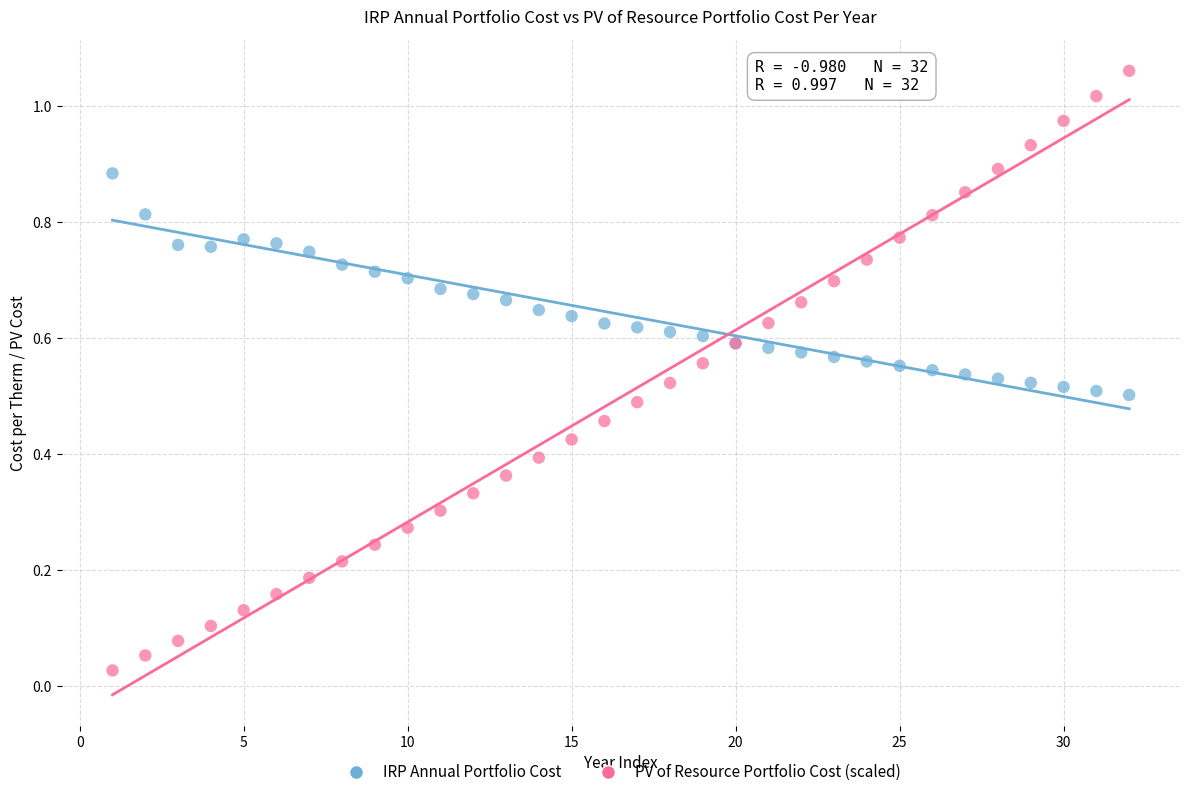

Which series contains the highest Y value?

PV of Resource Portfolio Cost (scaled)